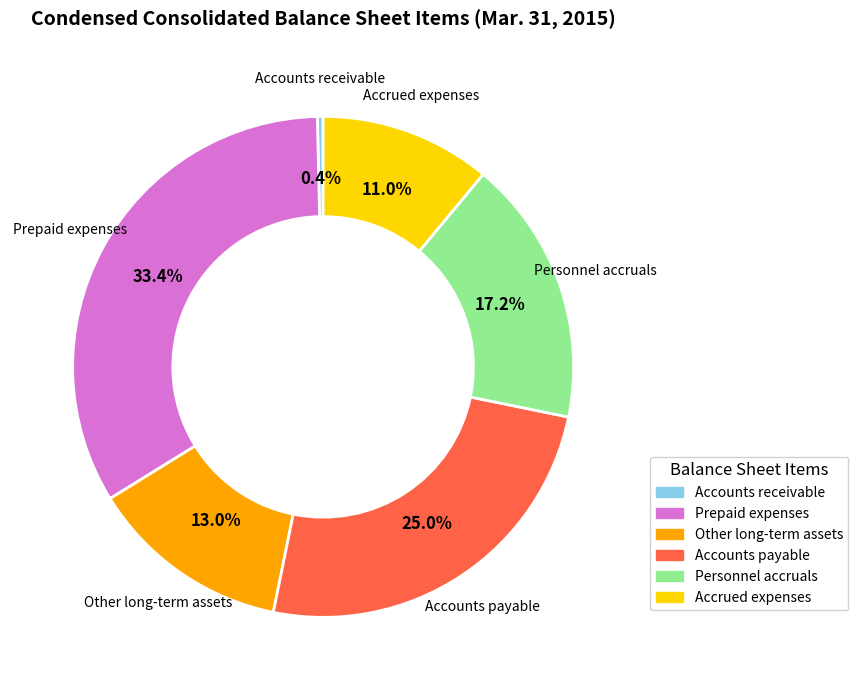

How many segments does this pie chart have?

6